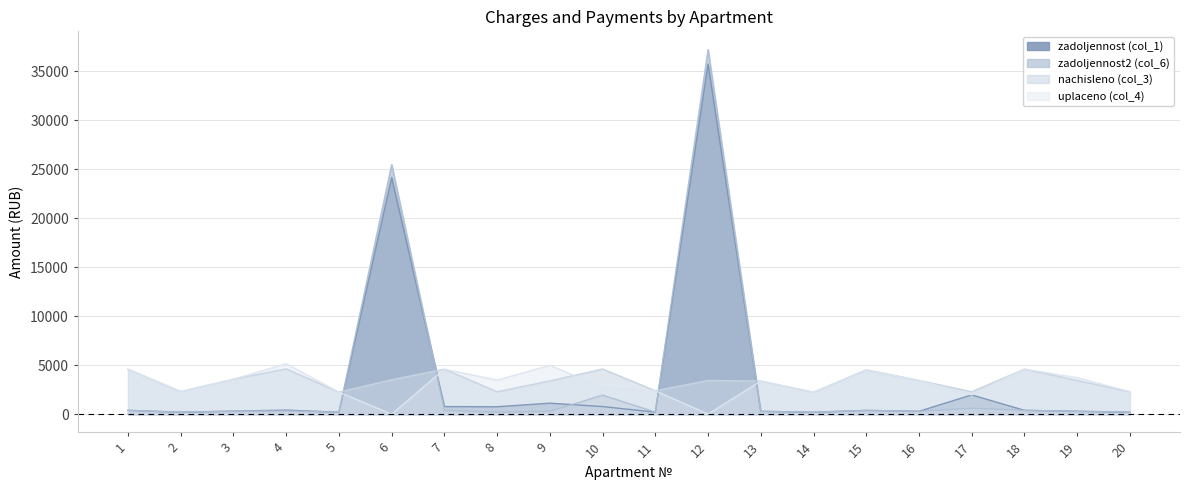

List the labels in order of uplaceno (col_4) value, largest first.

4, 9, 18, 7, 1, 15, 19, 3, 8, 16, 13, 10, 11, 2, 20, 5, 14, 17, 6, 12